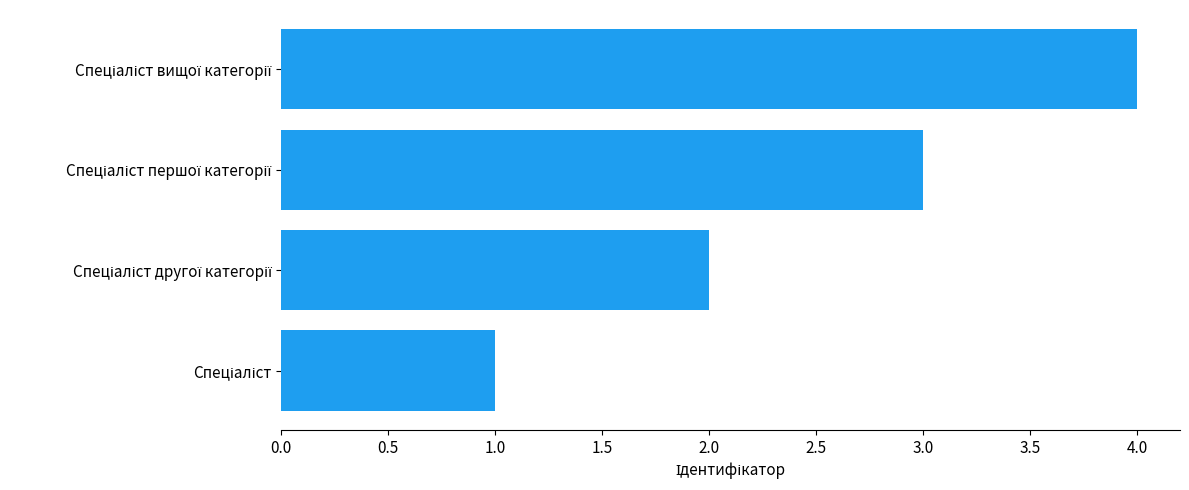

What is the sum of all values?

10